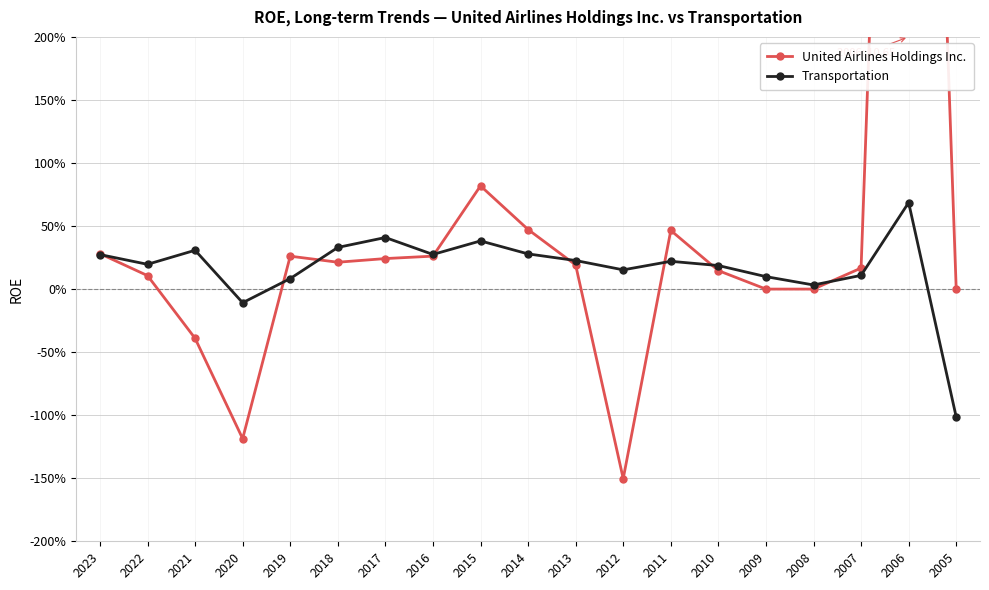

Where is United Airlines Holdings Inc. nearest to the value 4?

2015